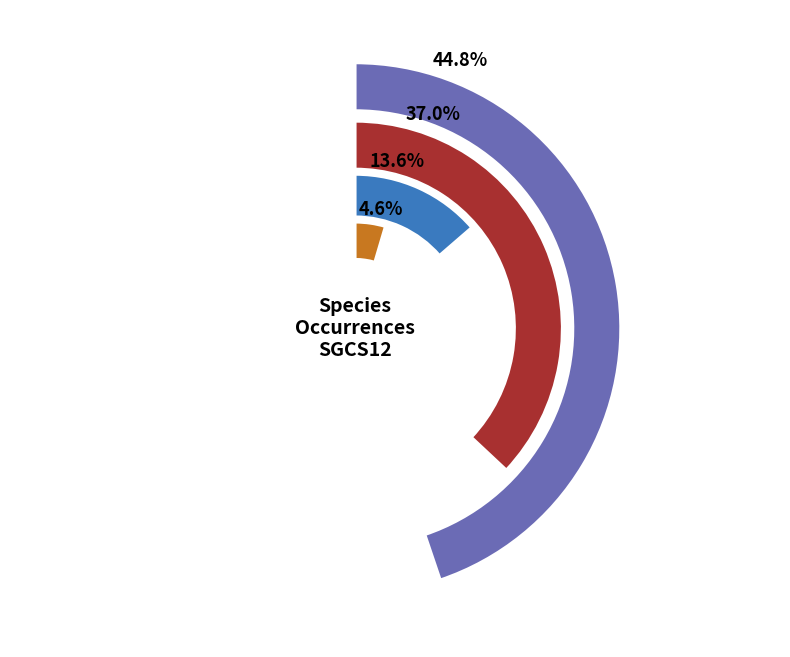

What portion of the pie excludes TYLA?

61.9%